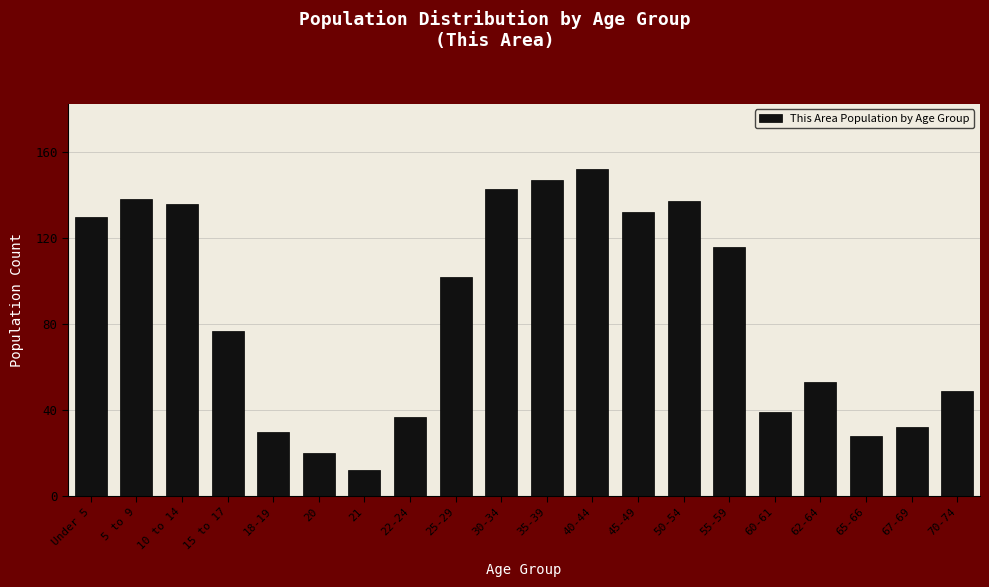

Reading left to right, list all the values displayed in this chart.

Under 5=130	5 to 9=138	10 to 14=136	15 to 17=77	18-19=30	20=20	21=12	22-24=37	25-29=102	30-34=143	35-39=147	40-44=152	45-49=132	50-54=137	55-59=116	60-61=39	62-64=53	65-66=28	67-69=32	70-74=49